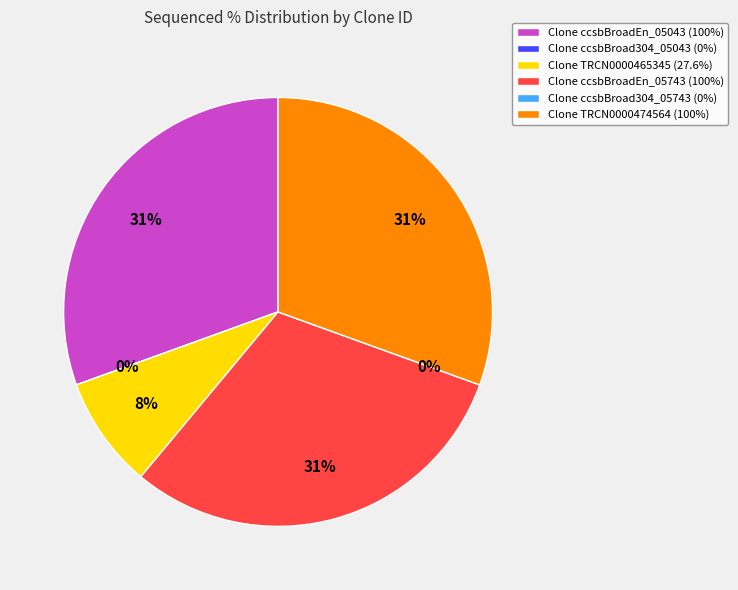

Does any single category account for the majority?

No